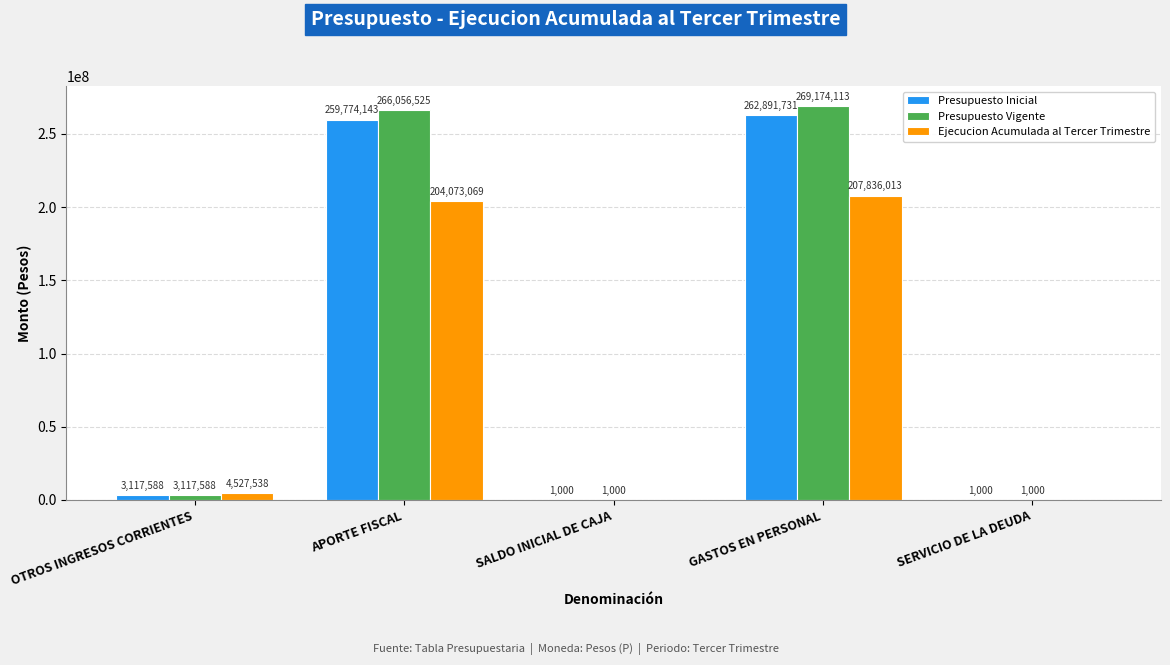

Are the bars grouped side by side (vs. stacked)?

Yes